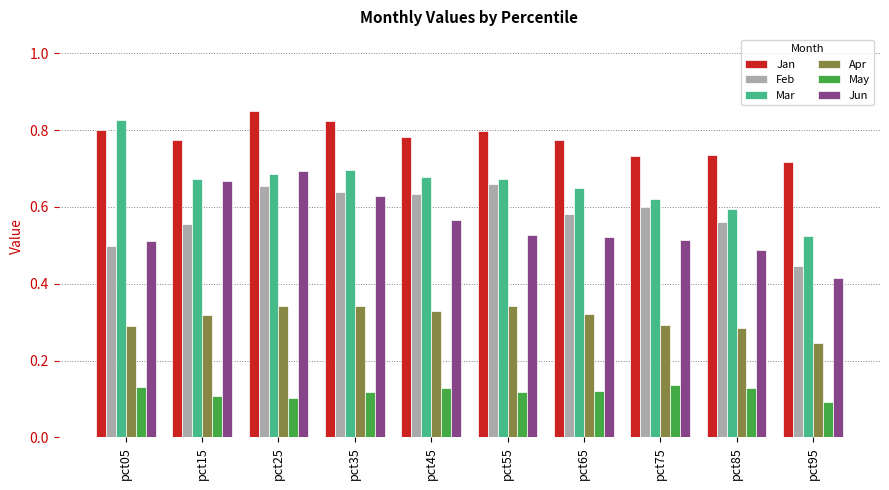

What is the total value across all series at pct75?

2.9